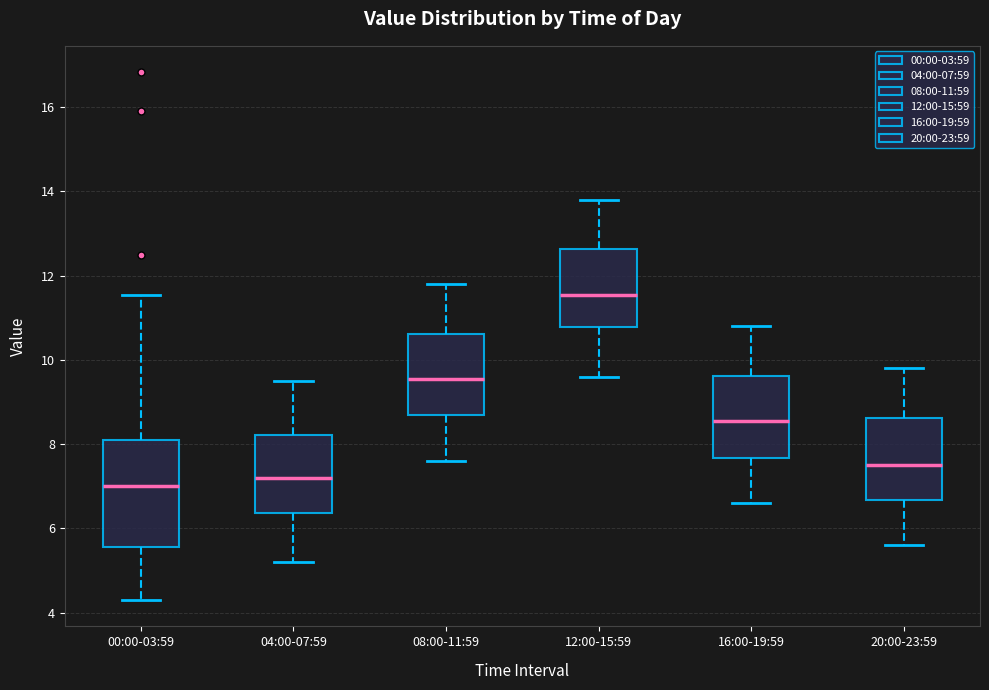

Comparing the boxes themselves (not the whiskers), which one is the tallest?

00:00-03:59